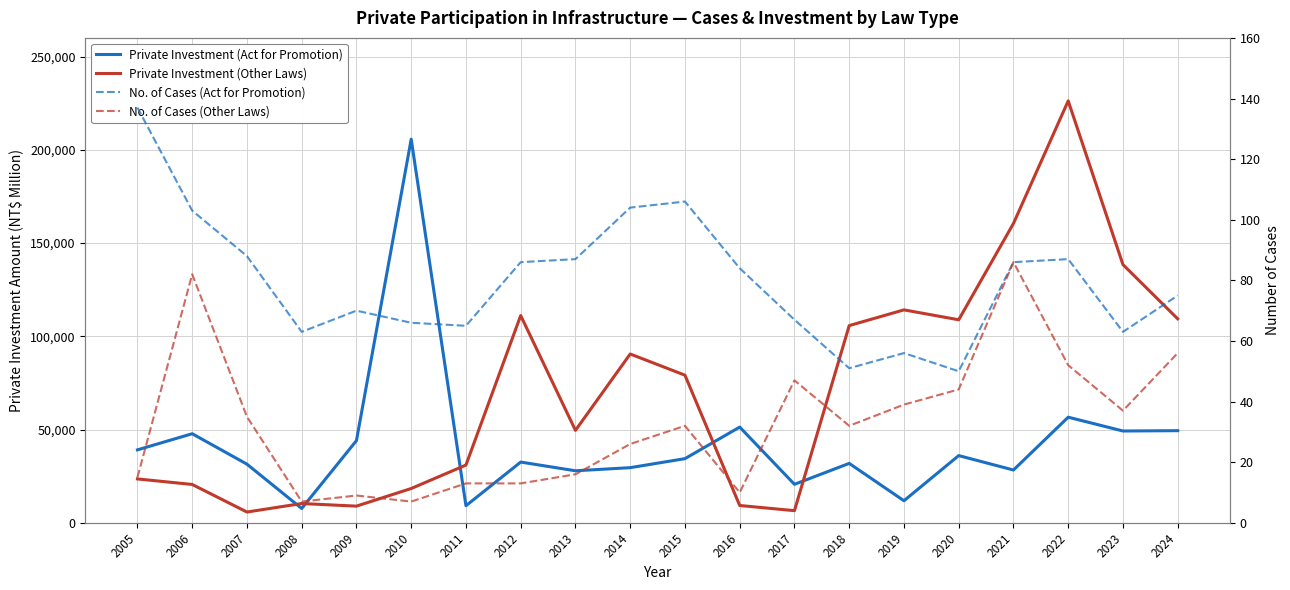

True or false: Private Investment (Other Laws) and Private Investment (Act for Promotion) cross at least once.

True